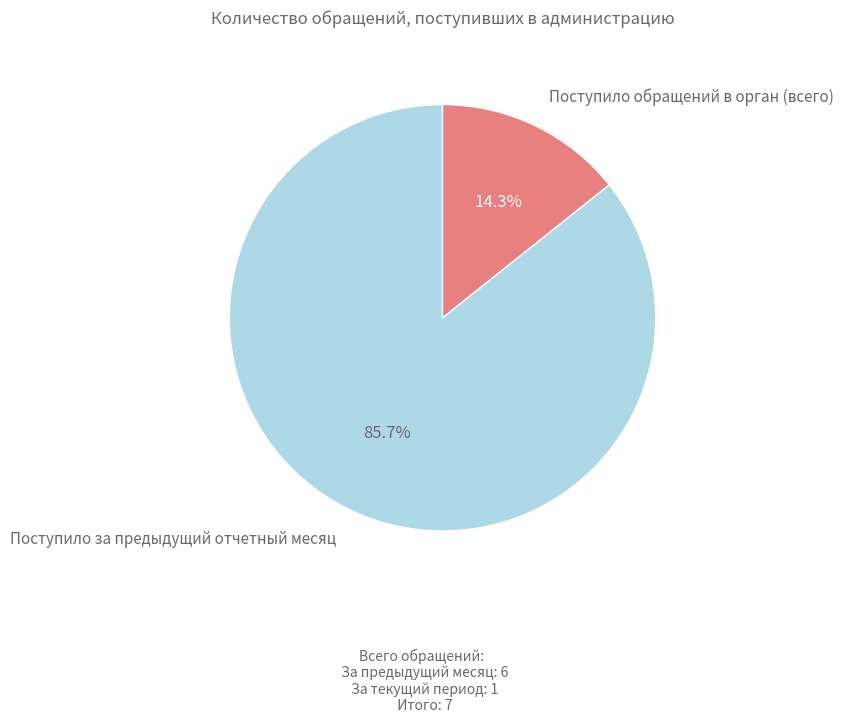

Does any single category account for the majority?

Yes